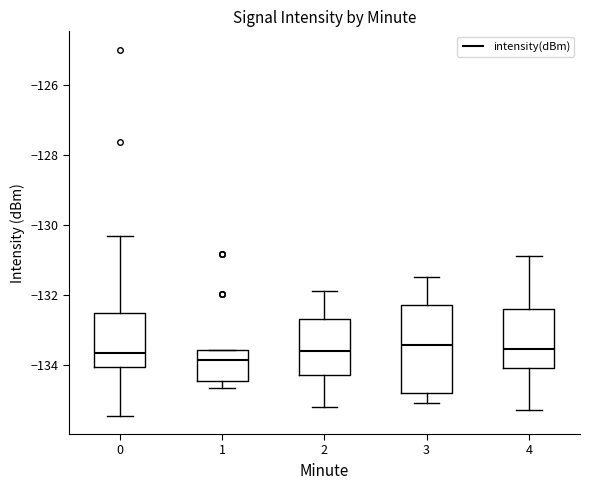

Reading left to right, read every box against the y-axis: the position of its median line, the range the box covers, and the ends of its whiskers. The values are not printed on the chart, so give them approximately, as read against the axis.

0: median -133.6, box -134.0 to -132.6, whiskers -135.4 to -130.4
1: median -133.8, box -134.4 to -133.6, whiskers -134.6 to -133.6
2: median -133.6, box -134.2 to -132.6, whiskers -135.2 to -131.8
3: median -133.4, box -134.8 to -132.2, whiskers -135.0 to -131.4
4: median -133.6, box -134.0 to -132.4, whiskers -135.2 to -130.8